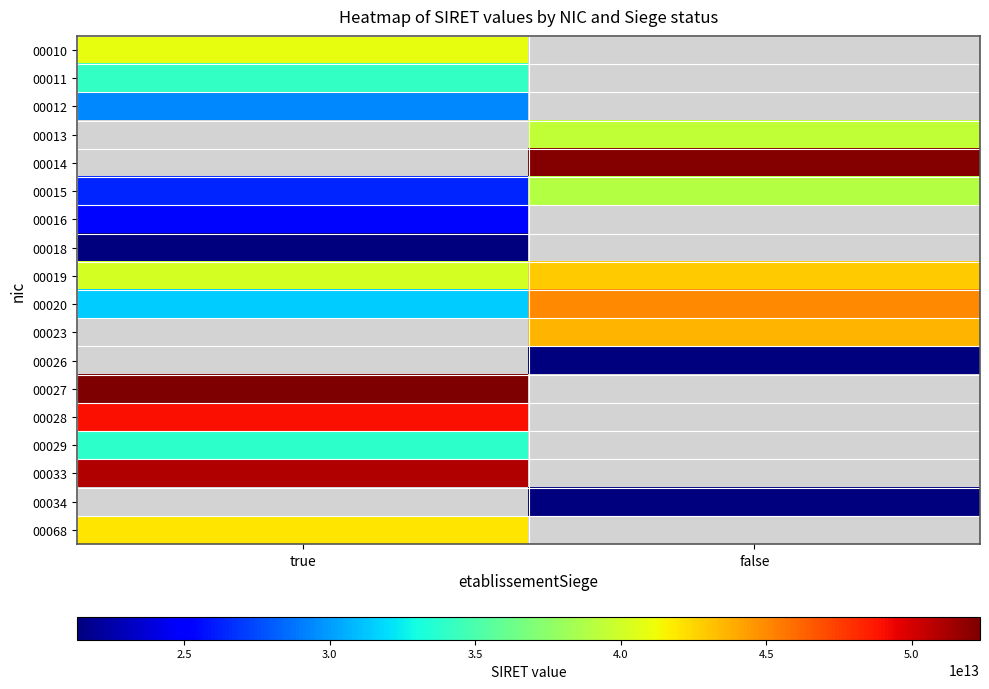

What is the sum of all 00015 values?

65323297500031.0